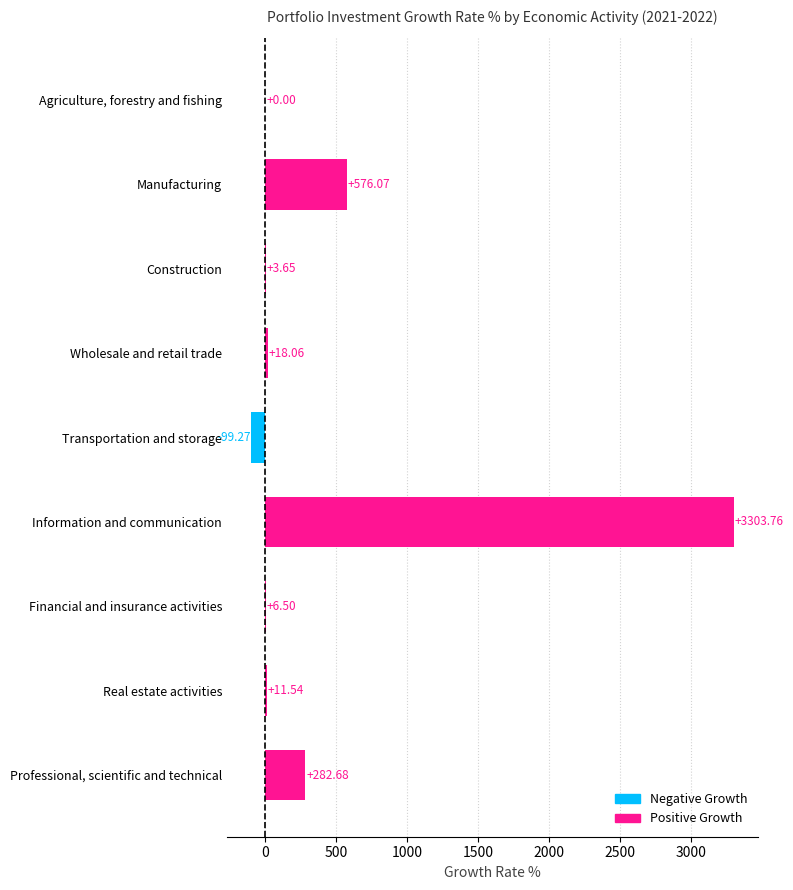

What is the change in value from Construction to Wholesale and retail trade?

+14.4